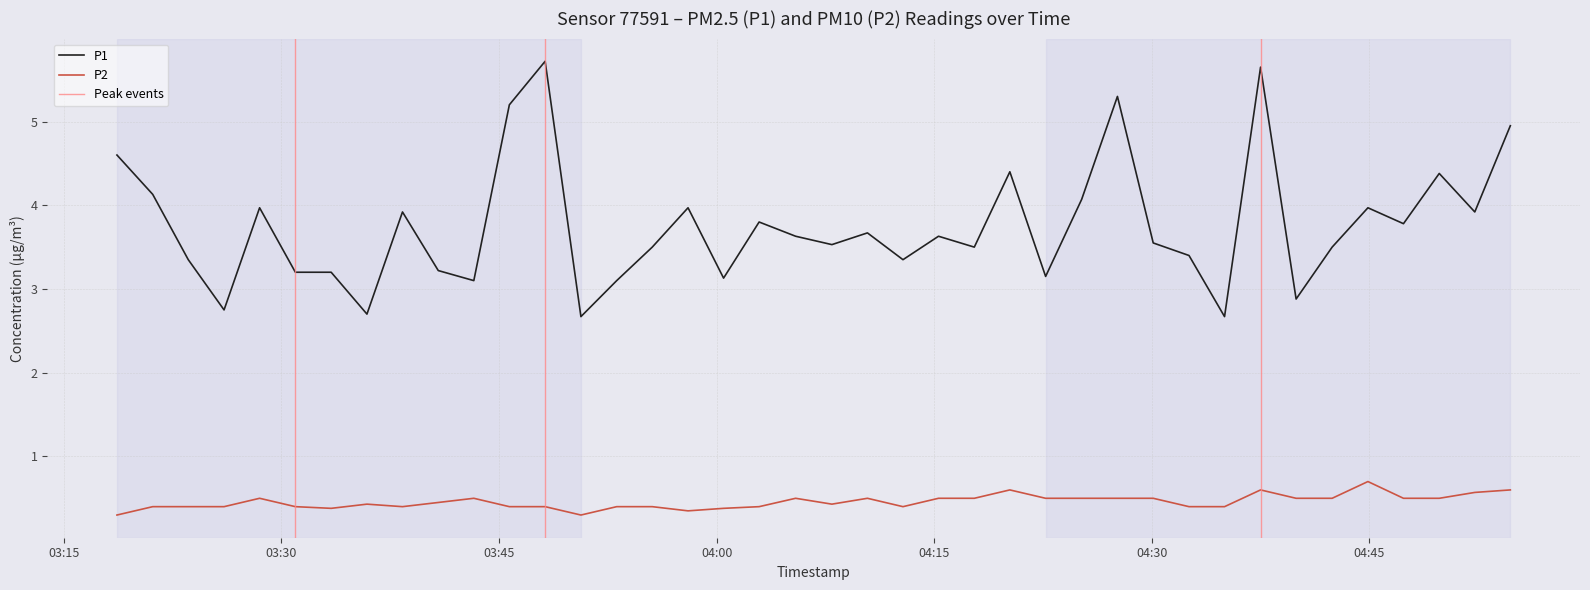

Reading left to right, list all the values displayed in this chart.

P1: 2023-06-24T03:18:40=4.6	2023-06-24T03:21:08=4.1	2023-06-24T03:23:35=3.4	2023-06-24T03:26:03=2.8	2023-06-24T03:28:30=4.0	2023-06-24T03:30:58=3.2	2023-06-24T03:33:26=3.2	2023-06-24T03:35:54=2.7	2023-06-24T03:38:21=3.9	2023-06-24T03:40:49=3.2	2023-06-24T03:43:16=3.1	2023-06-24T03:45:43=5.2	2023-06-24T03:48:11=5.7	2023-06-24T03:50:39=2.7	2023-06-24T03:53:07=3.1	2023-06-24T03:55:34=3.5	2023-06-24T03:58:02=4.0	2023-06-24T04:00:29=3.1	2023-06-24T04:02:56=3.8	2023-06-24T04:05:27=3.6	2023-06-24T04:07:57=3.5	2023-06-24T04:10:24=3.7	2023-06-24T04:12:51=3.4	2023-06-24T04:15:18=3.6	2023-06-24T04:17:46=3.5	2023-06-24T04:20:13=4.4	2023-06-24T04:22:41=3.1	2023-06-24T04:25:10=4.1	2023-06-24T04:27:38=5.3	2023-06-24T04:30:06=3.5	2023-06-24T04:32:34=3.4	2023-06-24T04:35:01=2.7	2023-06-24T04:37:30=5.7	2023-06-24T04:39:57=2.9	2023-06-24T04:42:26=3.5	2023-06-24T04:44:54=4.0	2023-06-24T04:47:21=3.8	2023-06-24T04:49:49=4.4	2023-06-24T04:52:16=3.9	2023-06-24T04:54:43=5.0
P2: 2023-06-24T03:18:40=0.3	2023-06-24T03:21:08=0.4	2023-06-24T03:23:35=0.4	2023-06-24T03:26:03=0.4	2023-06-24T03:28:30=0.5	2023-06-24T03:30:58=0.4	2023-06-24T03:33:26=0.4	2023-06-24T03:35:54=0.4	2023-06-24T03:38:21=0.4	2023-06-24T03:40:49=0.5	2023-06-24T03:43:16=0.5	2023-06-24T03:45:43=0.4	2023-06-24T03:48:11=0.4	2023-06-24T03:50:39=0.3	2023-06-24T03:53:07=0.4	2023-06-24T03:55:34=0.4	2023-06-24T03:58:02=0.3	2023-06-24T04:00:29=0.4	2023-06-24T04:02:56=0.4	2023-06-24T04:05:27=0.5	2023-06-24T04:07:57=0.4	2023-06-24T04:10:24=0.5	2023-06-24T04:12:51=0.4	2023-06-24T04:15:18=0.5	2023-06-24T04:17:46=0.5	2023-06-24T04:20:13=0.6	2023-06-24T04:22:41=0.5	2023-06-24T04:25:10=0.5	2023-06-24T04:27:38=0.5	2023-06-24T04:30:06=0.5	2023-06-24T04:32:34=0.4	2023-06-24T04:35:01=0.4	2023-06-24T04:37:30=0.6	2023-06-24T04:39:57=0.5	2023-06-24T04:42:26=0.5	2023-06-24T04:44:54=0.7	2023-06-24T04:47:21=0.5	2023-06-24T04:49:49=0.5	2023-06-24T04:52:16=0.6	2023-06-24T04:54:43=0.6